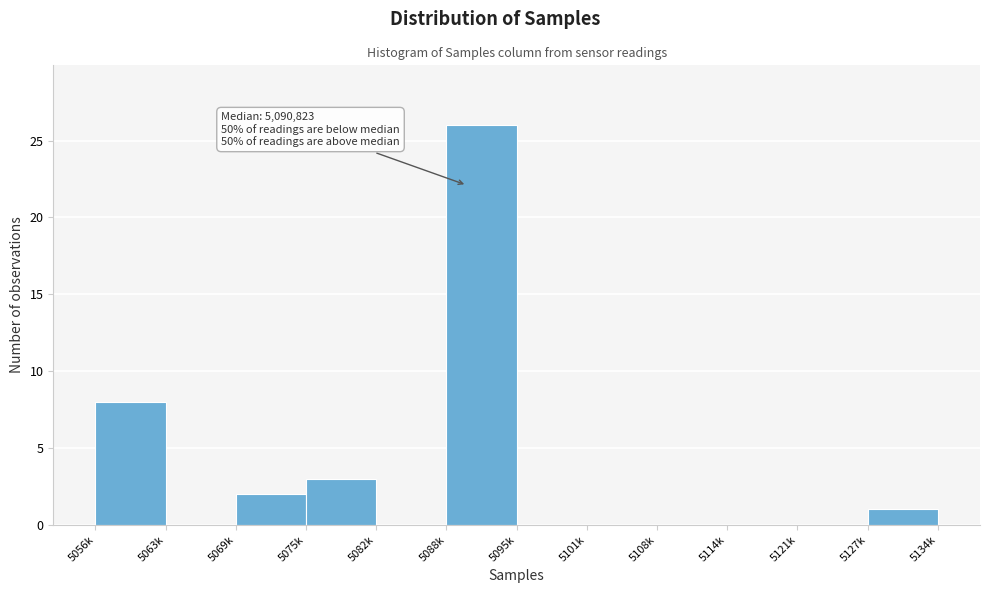

Reading left to right, what are all the values shown in this chart?

5056k=8	5063k=0	5069k=2	5075k=3	5082k=0	5088k=26	5095k=0	5101k=0	5108k=0	5114k=0	5121k=0	5127k=1